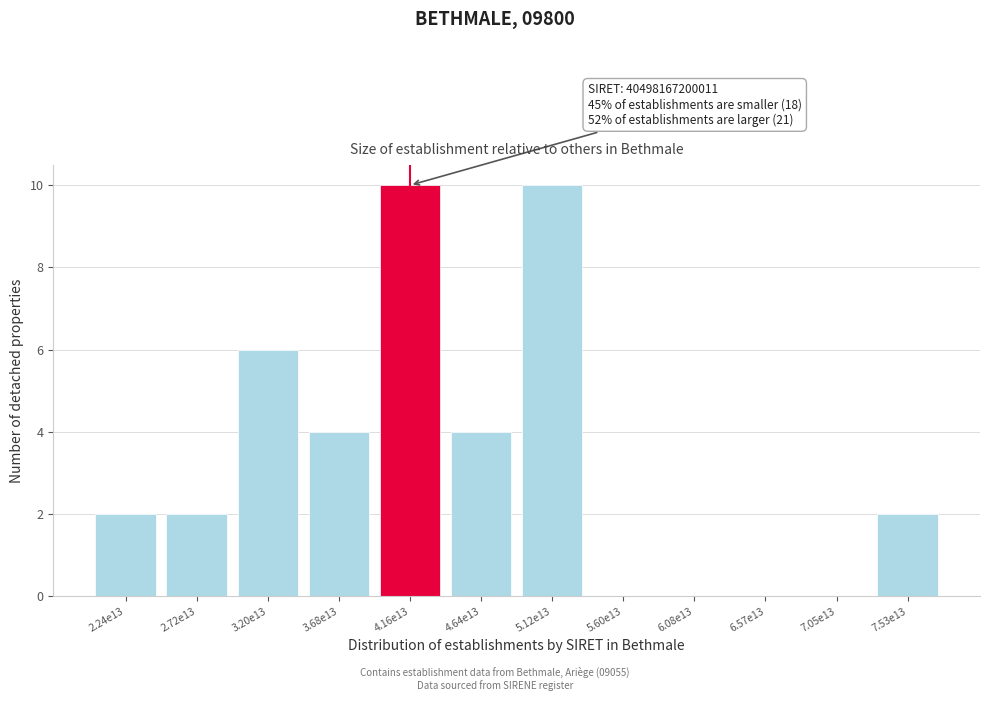

Reading left to right, extract all data points from this chart.

2.24e13=2	2.72e13=2	3.20e13=6	3.68e13=4	4.16e13=10	4.64e13=4	5.12e13=10	5.60e13=0	6.08e13=0	6.57e13=0	7.05e13=0	7.53e13=2